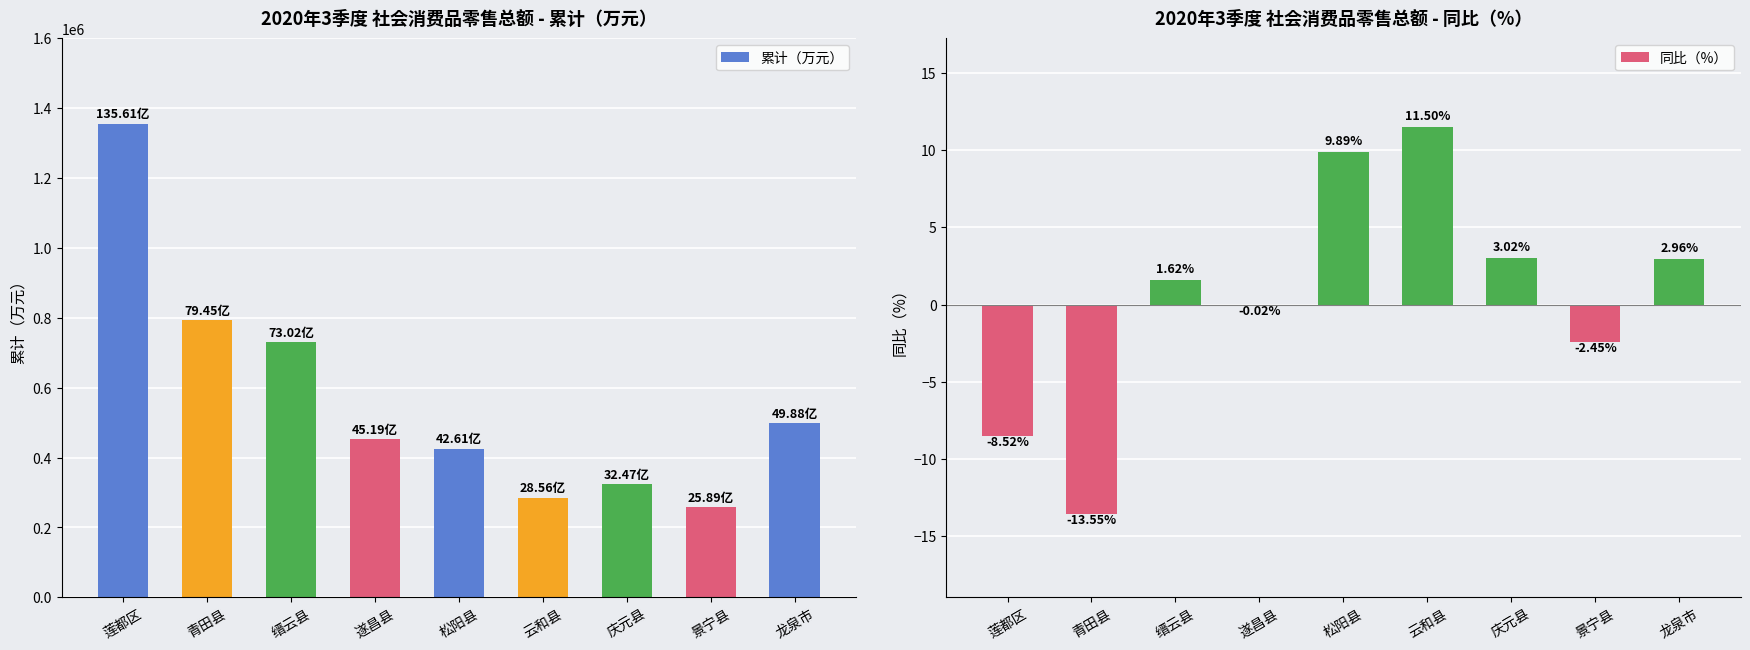

Reading left to right, transcribe all the data shown in this chart.

累计（万元）: 1356088.1	794478.5	730221.5	451919.6	426062.9	285560.4	324686.1	258922.8	498762.4
同比（%）: -8.5	-13.5	1.6	-0.0	9.9	11.5	3.0	-2.5	3.0